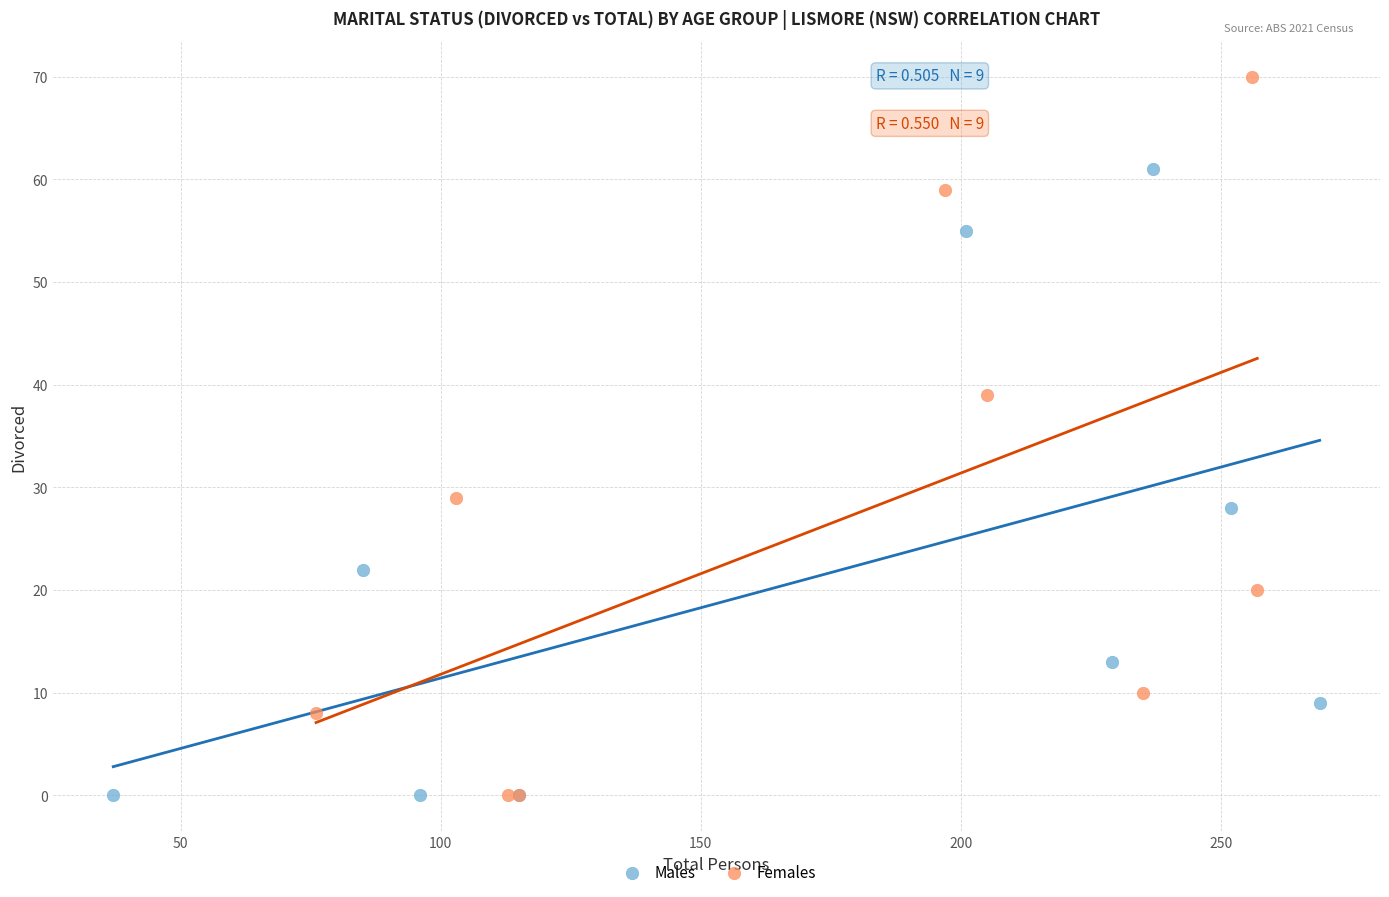

Which series reaches the maximum Y coordinate?

Females